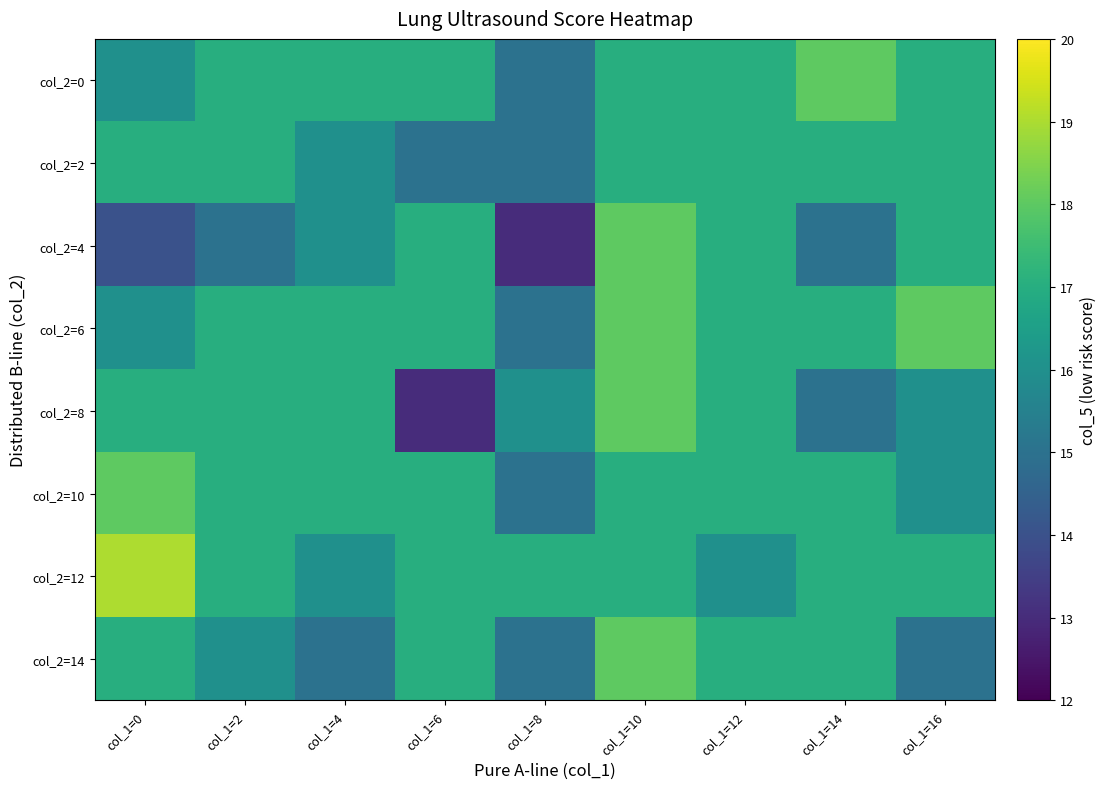

Which has a higher value, col_1=10 or col_1=14?

col_1=14